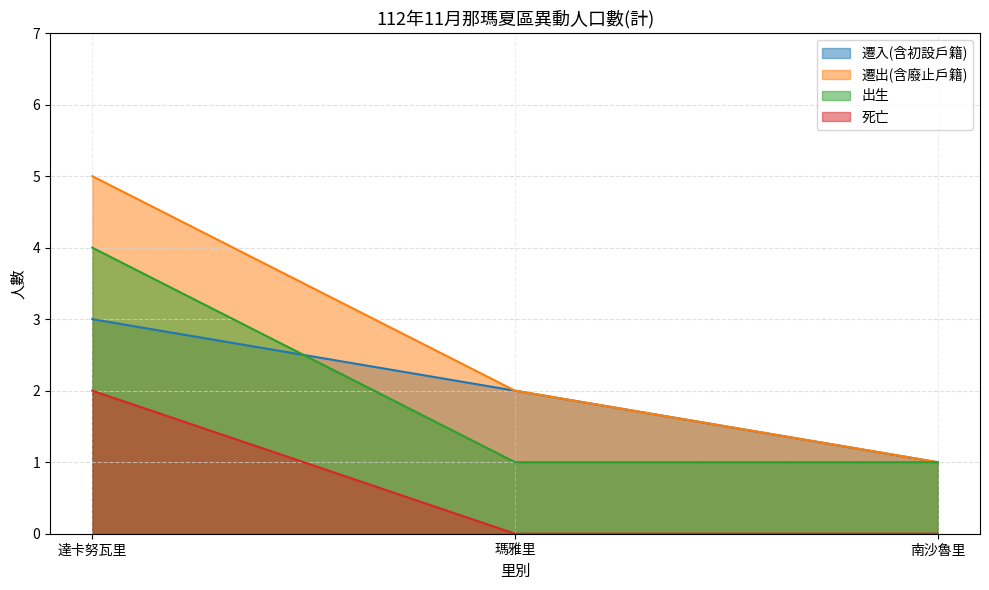

Reading left to right, what are all the values shown in this chart?

遷入(含初設戶籍): 達卡努瓦里=3	瑪雅里=2	南沙魯里=1
遷出(含廢止戶籍): 達卡努瓦里=5	瑪雅里=2	南沙魯里=1
出生: 達卡努瓦里=4	瑪雅里=1	南沙魯里=1
死亡: 達卡努瓦里=2	瑪雅里=0	南沙魯里=0